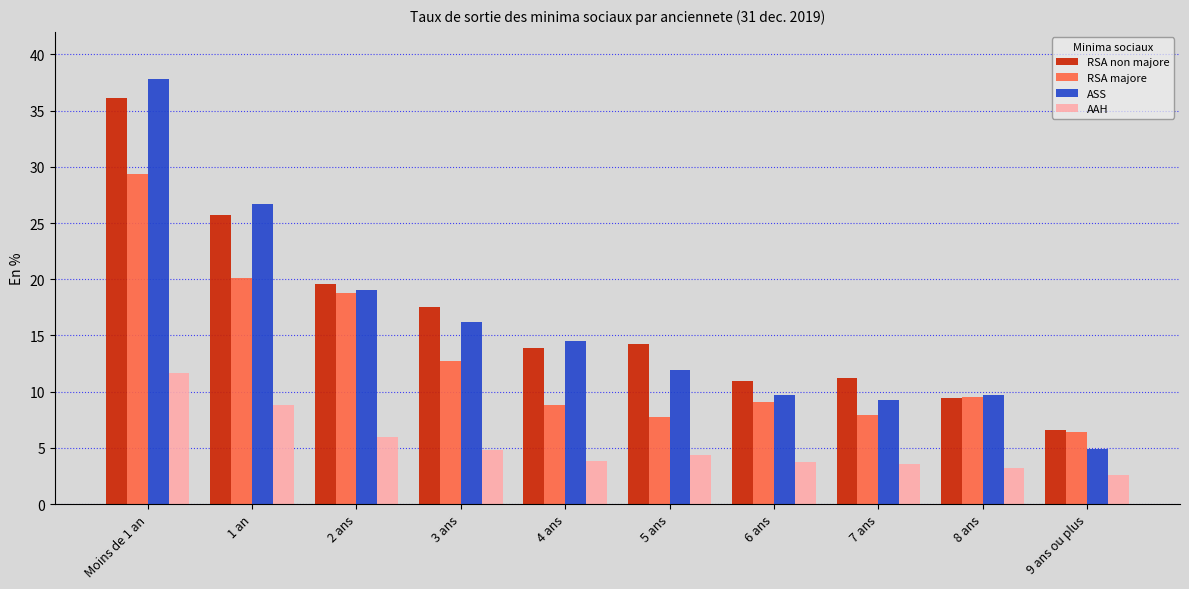

Reading left to right, extract all data points from this chart.

RSA non majore: Moins de 1 an=36.1	1 an=25.7	2 ans=19.6	3 ans=17.5	4 ans=13.8	5 ans=14.3	6 ans=11.0	7 ans=11.3	8 ans=9.4	9 ans ou plus=6.6
RSA majore: Moins de 1 an=29.4	1 an=20.1	2 ans=18.8	3 ans=12.7	4 ans=8.8	5 ans=7.7	6 ans=9.0	7 ans=8.0	8 ans=9.5	9 ans ou plus=6.4
ASS: Moins de 1 an=37.8	1 an=26.7	2 ans=19.0	3 ans=16.2	4 ans=14.5	5 ans=12.0	6 ans=9.7	7 ans=9.3	8 ans=9.7	9 ans ou plus=4.9
AAH: Moins de 1 an=11.7	1 an=8.9	2 ans=6.0	3 ans=4.9	4 ans=3.8	5 ans=4.4	6 ans=3.8	7 ans=3.6	8 ans=3.2	9 ans ou plus=2.6